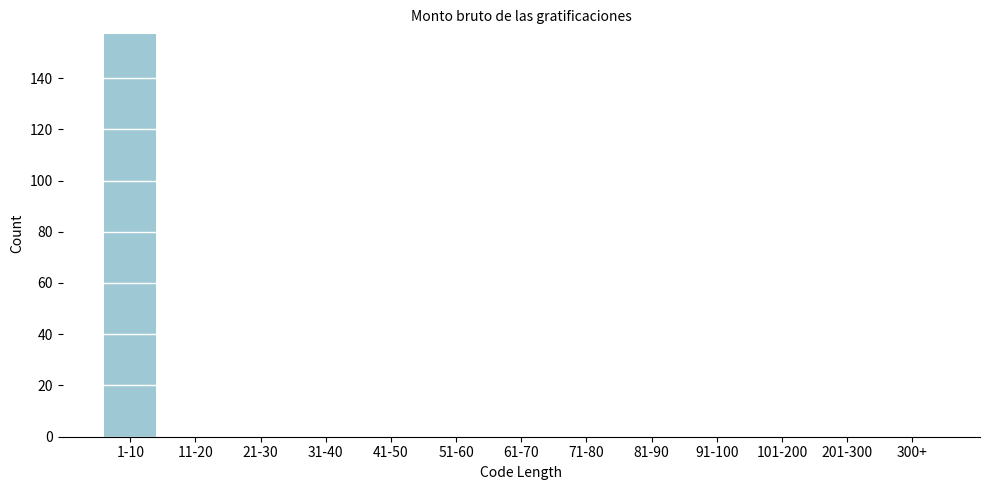

Reading left to right, extract all data points from this chart.

1-10=157	11-20=0	21-30=0	31-40=0	41-50=0	51-60=0	61-70=0	71-80=0	81-90=0	91-100=0	101-200=0	201-300=0	300+=0